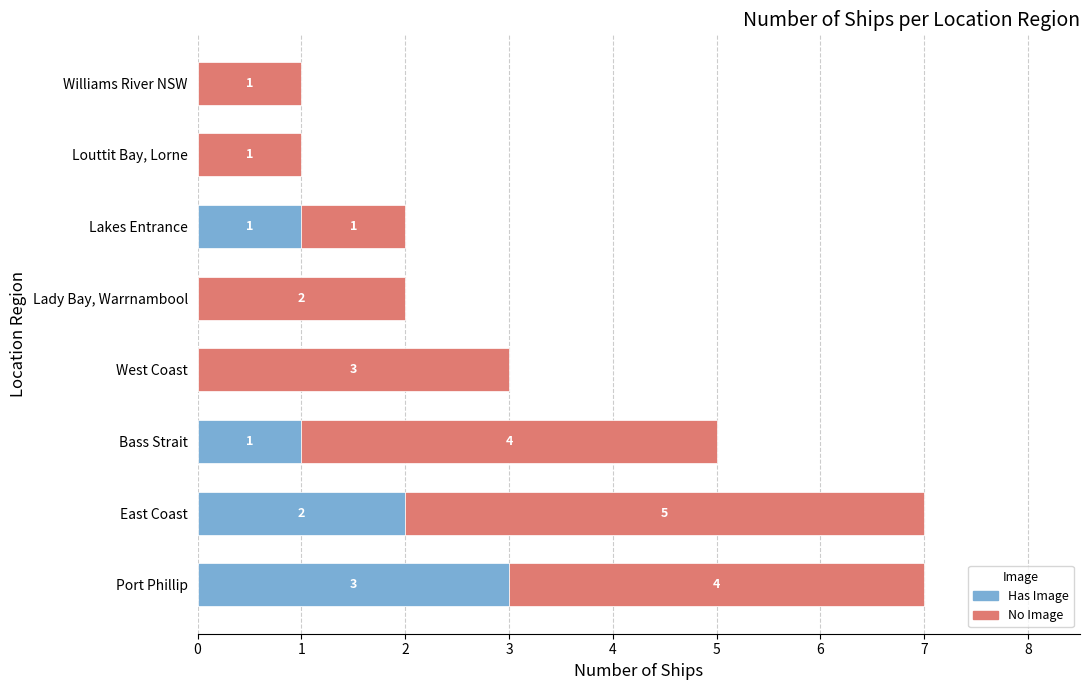

The Has Image series shows -2 at Williams River NSW. True or false?

False